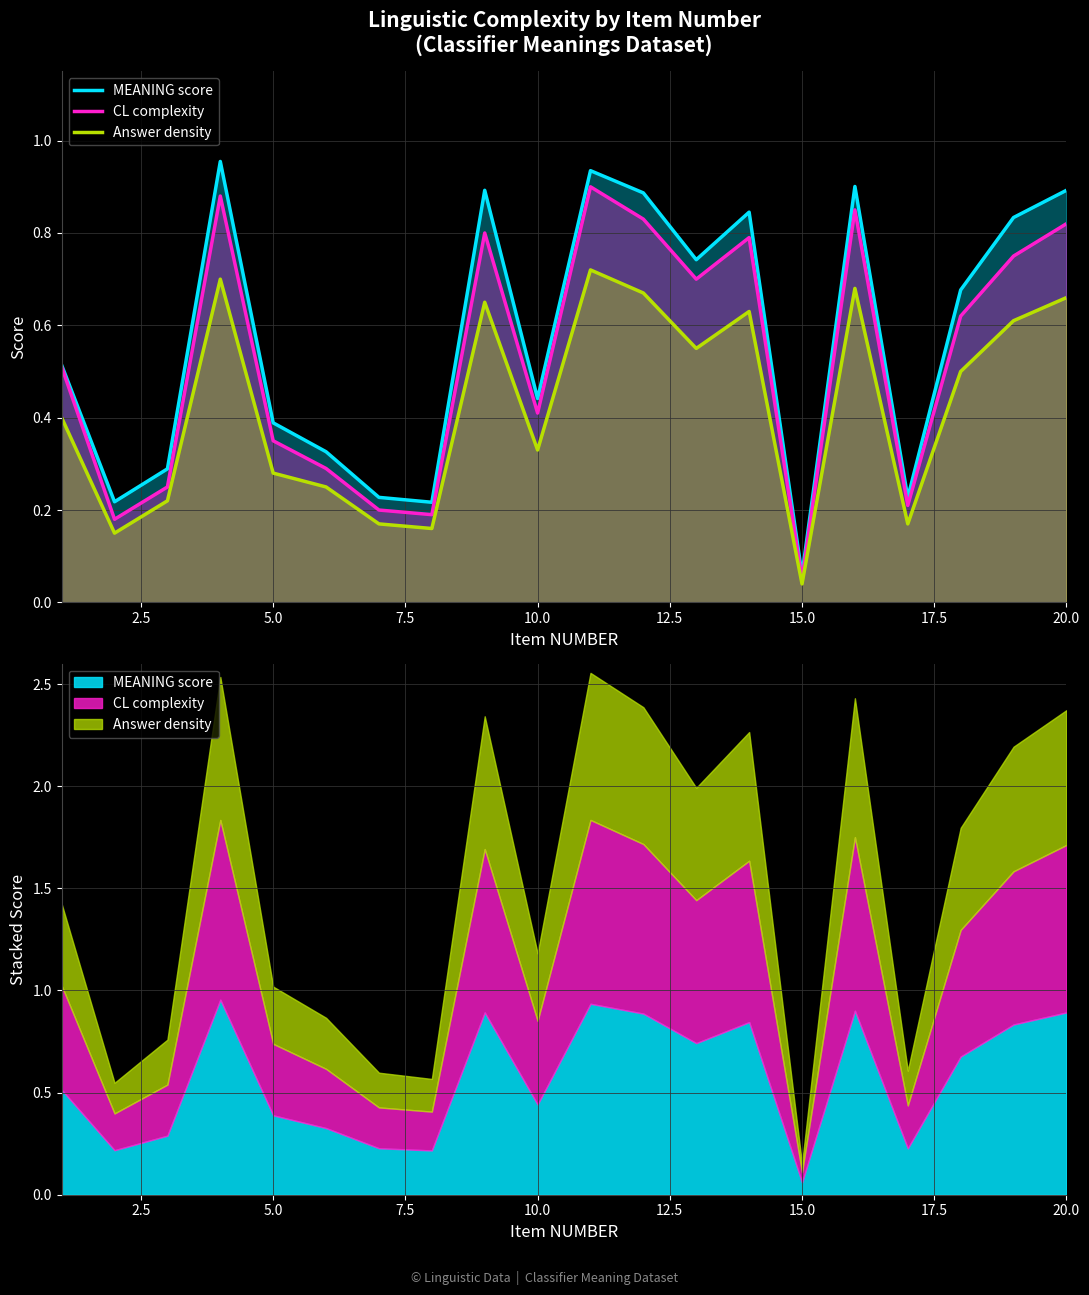

Count the number of data series in this chart.

3